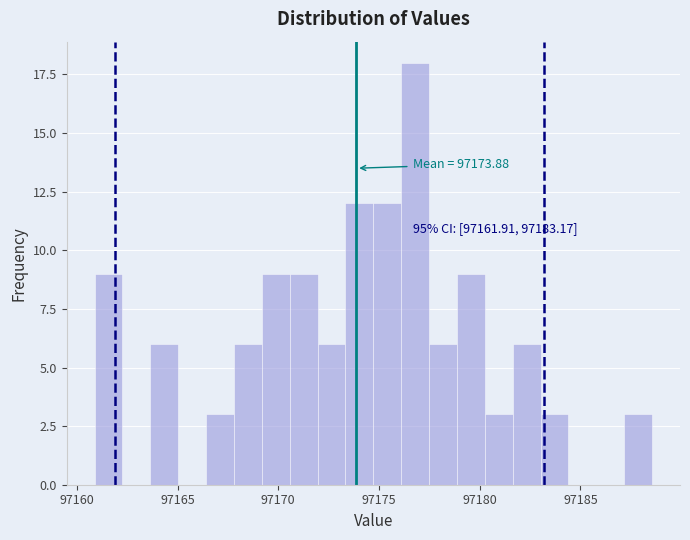

Read against the x-axis, roughly where is the centre of the tallest bar?

97177.0